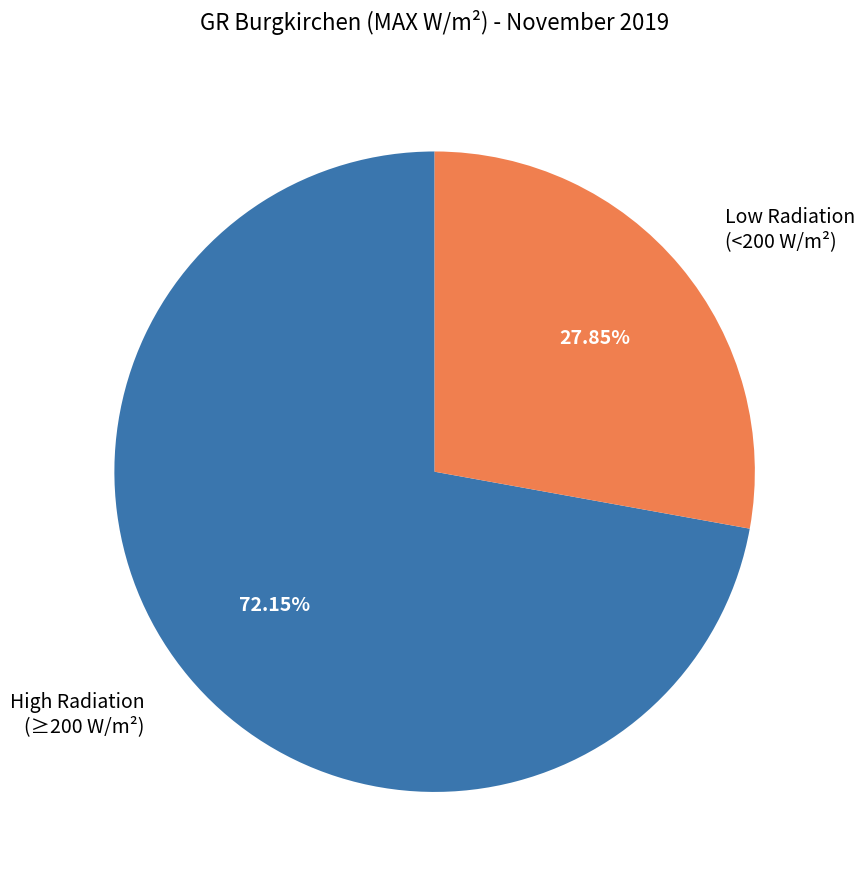

Is the sum of High Radiation (≥200 W/m²) and Low Radiation (<200 W/m²) greater than half?

Yes